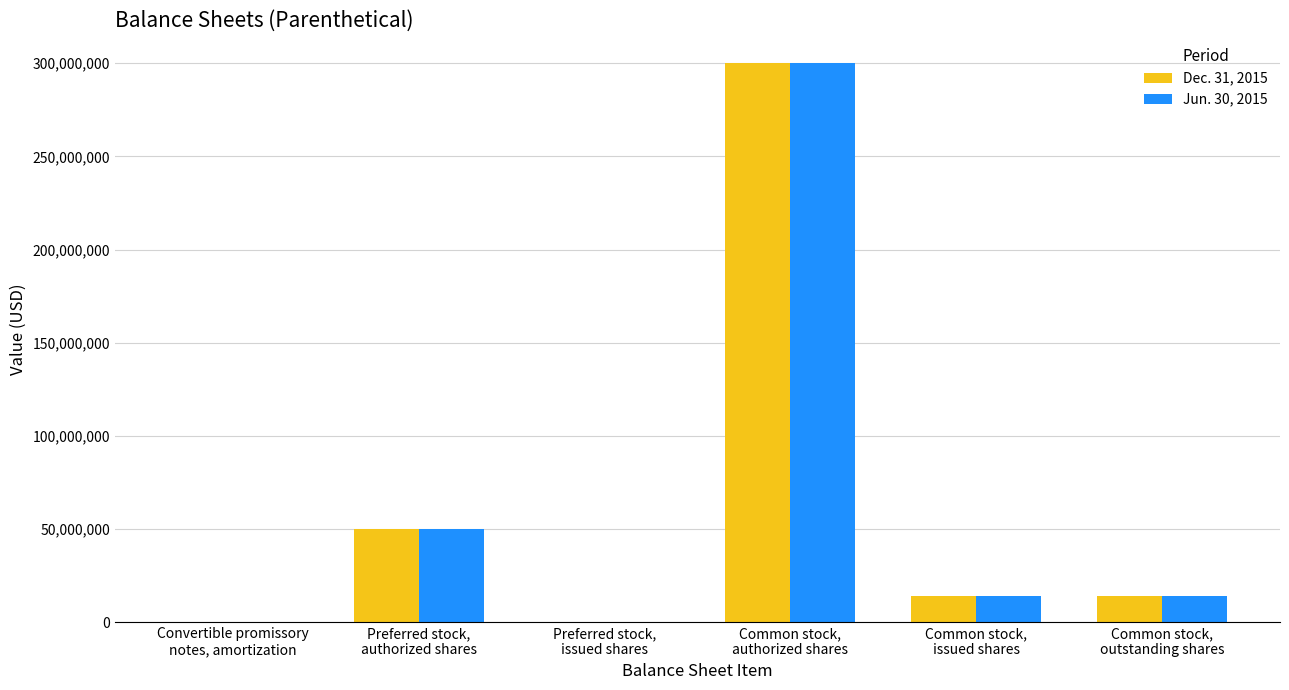

What is the maximum value shown in the chart?

300000000